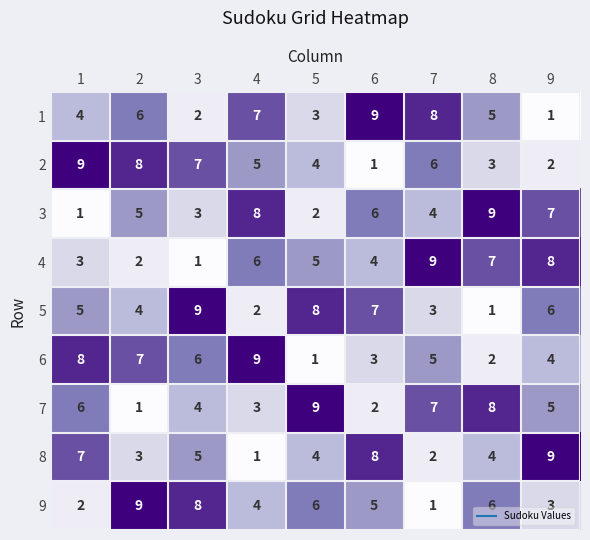

Which series changed the most between 1 and 3?

9